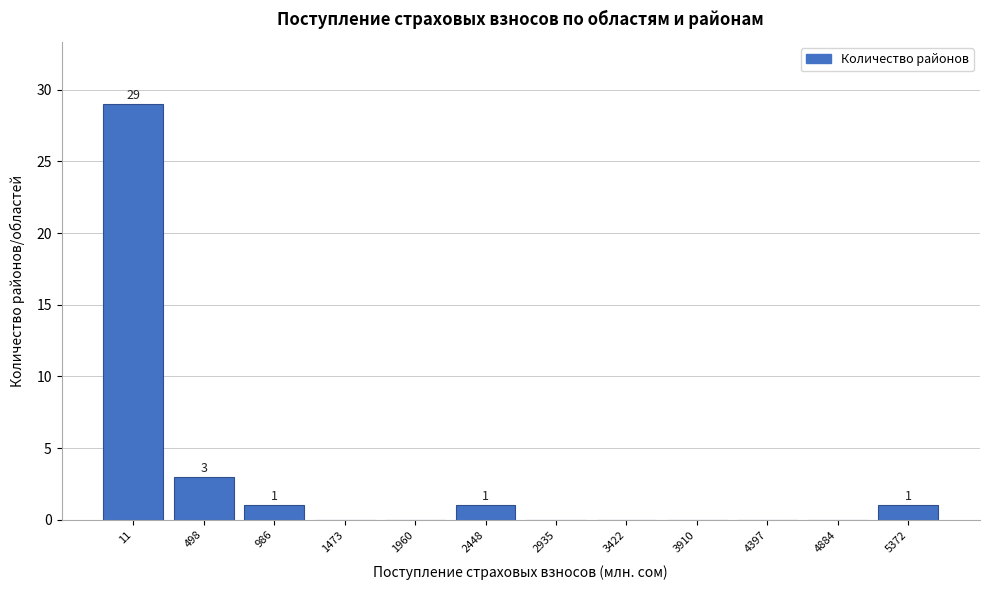

Reading left to right, transcribe all the data shown in this chart.

11=29	498=3	986=1	1473=0	1960=0	2448=1	2935=0	3422=0	3910=0	4397=0	4884=0	5372=1